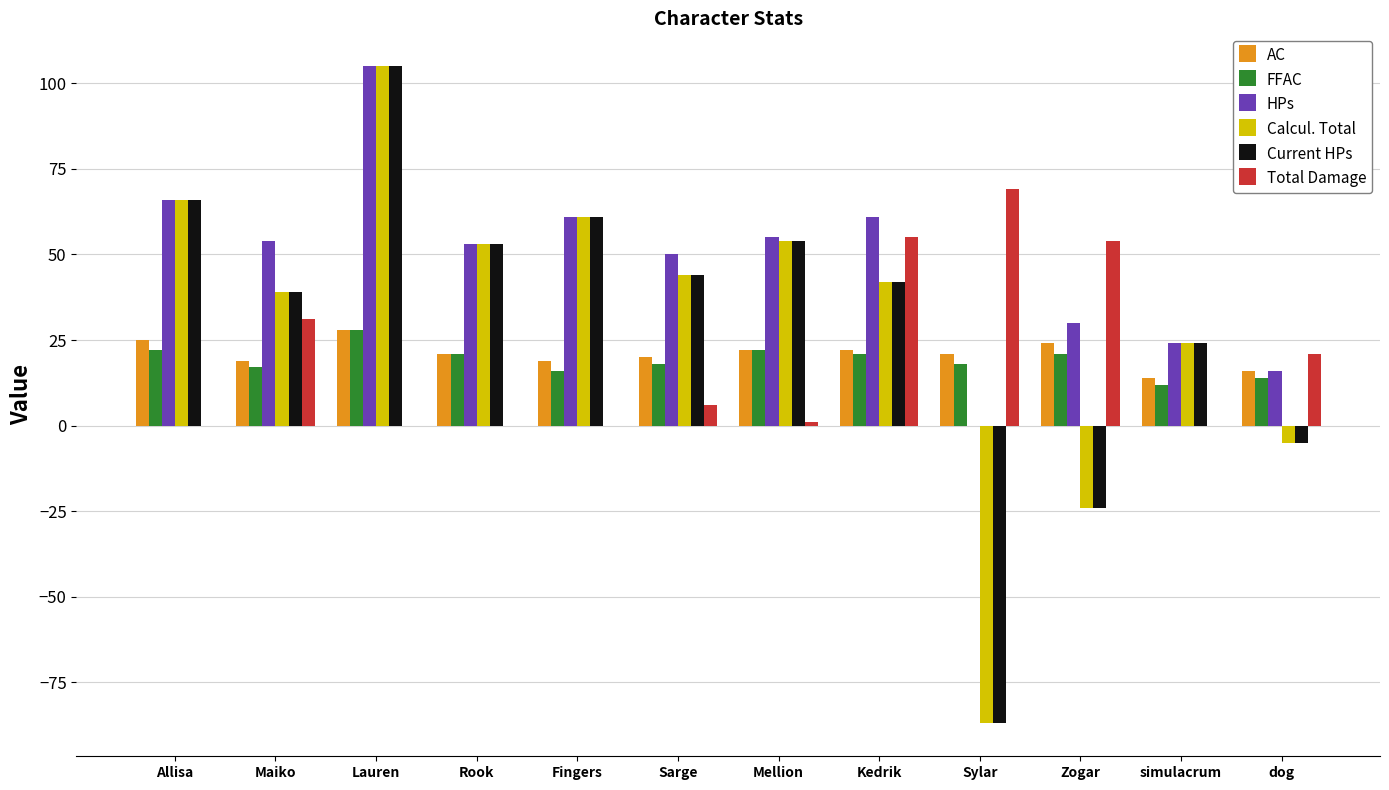

What is the greatest value displayed?

105